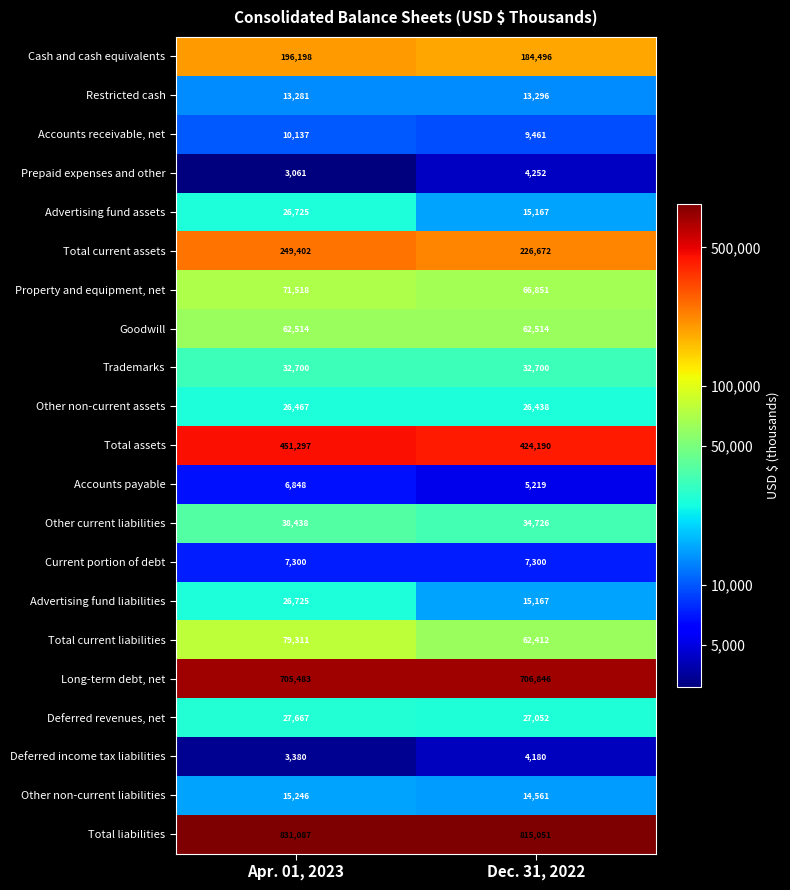

List the labels in order of Prepaid expenses and other value, largest first.

Dec. 31, 2022, Apr. 01, 2023